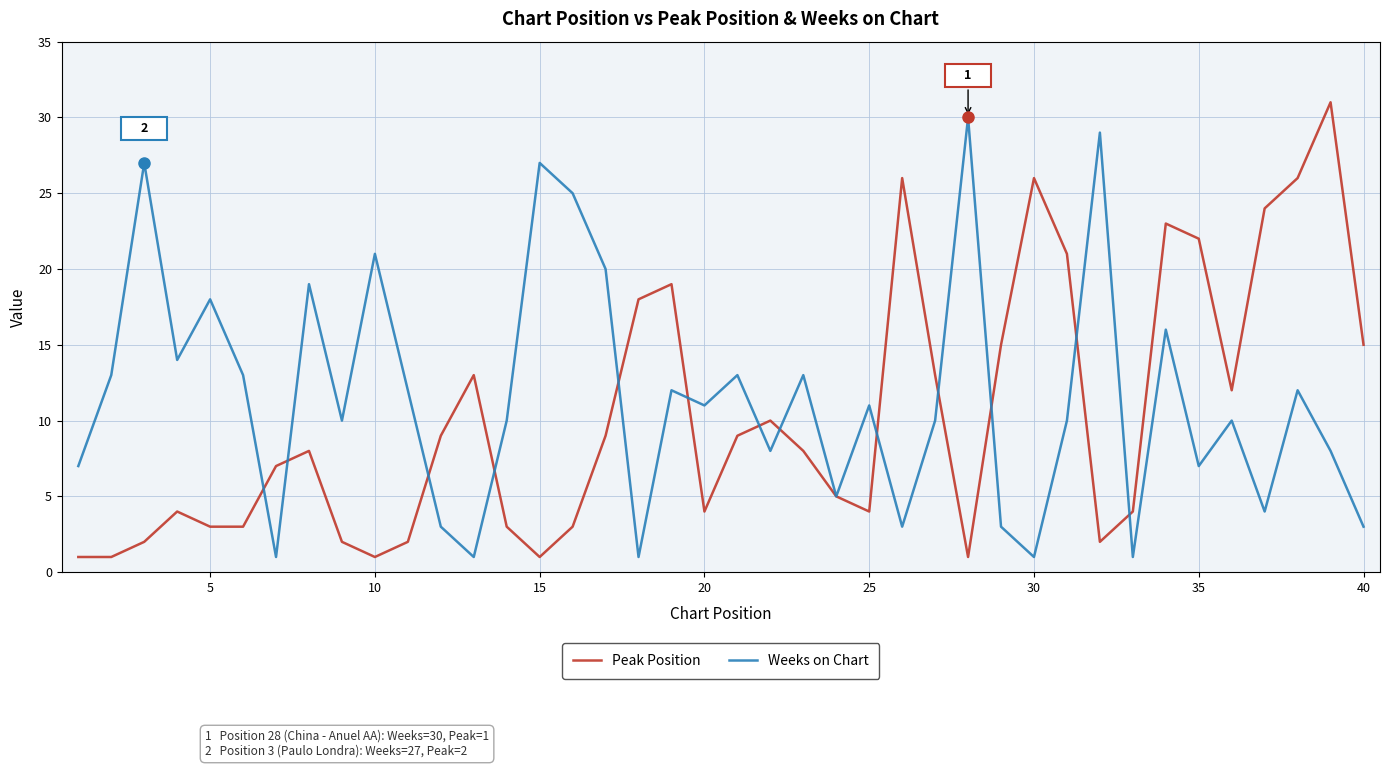

What is the greatest value displayed?

31